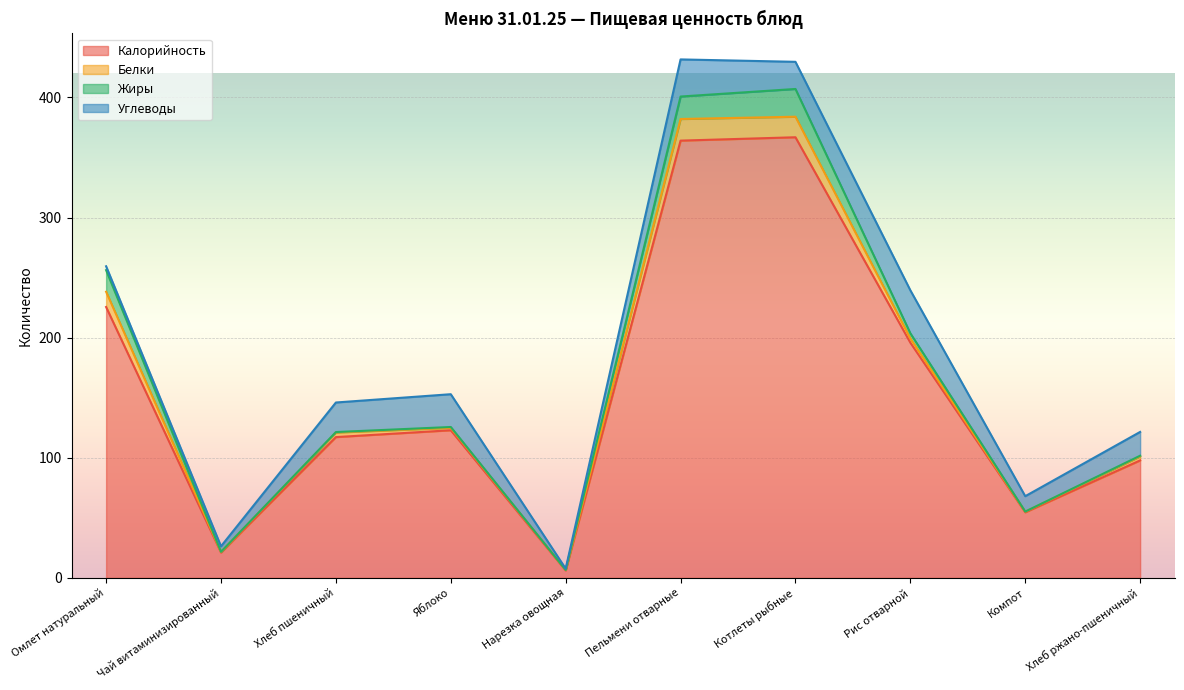

In Жиры, how many points are lower than both neighbors (excluding endpoints)?

3